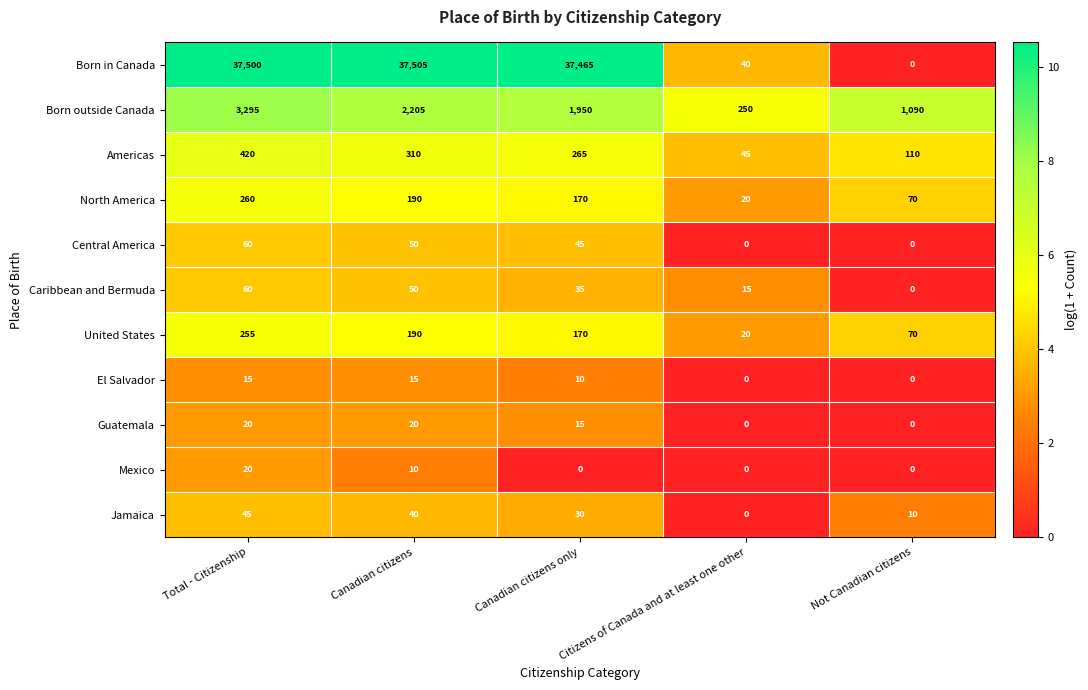

Where is Jamaica nearest to the value 22?

Canadian citizens only